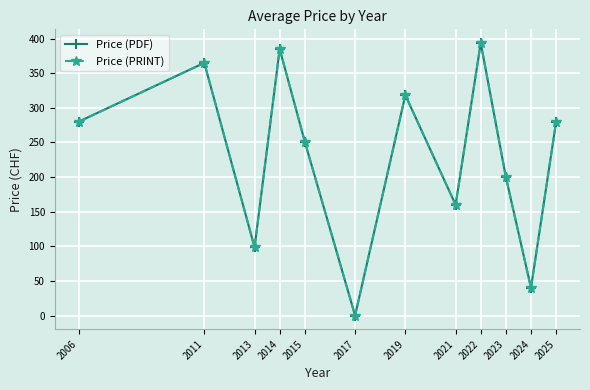

Is the value of Price (PRINT) at 2023 greater than the value of Price (PDF) at 2017?

Yes